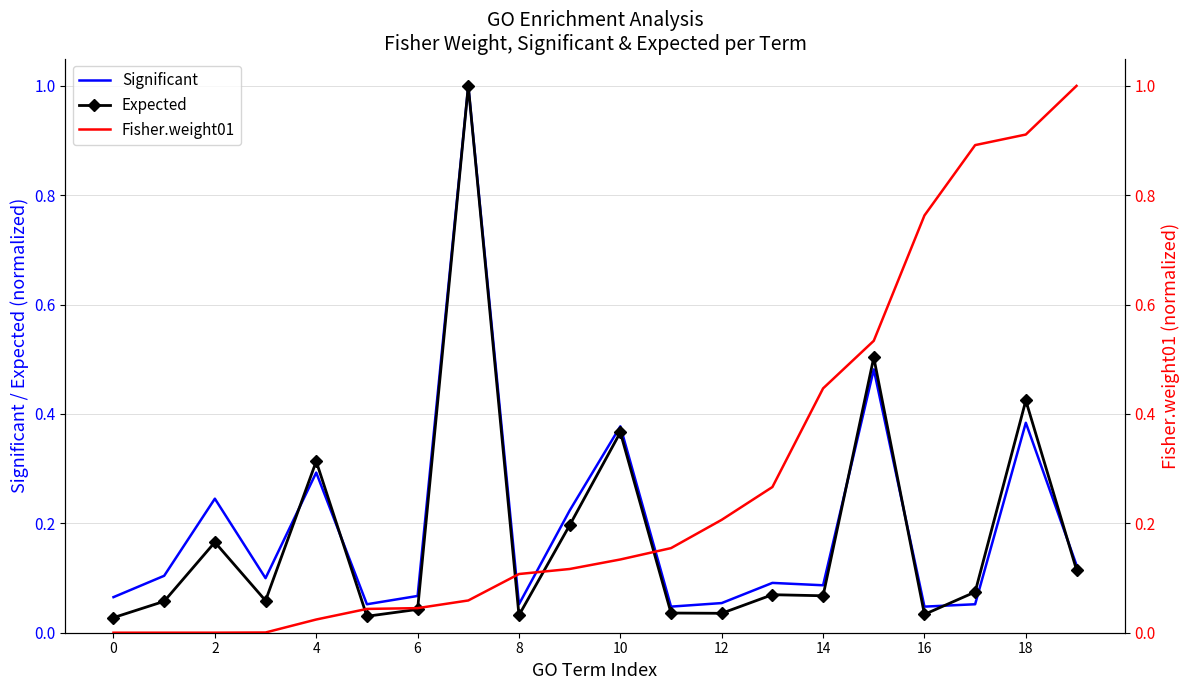

What is the approximate value of Fisher.weight01 at 10?

0.1